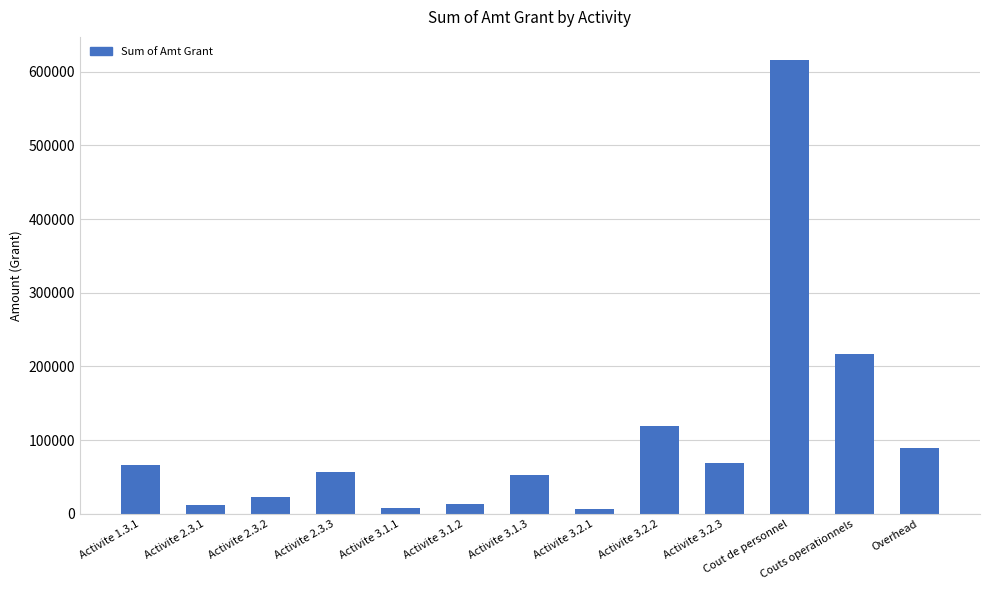

What is the value of the 6th bar from the left?

13247.7